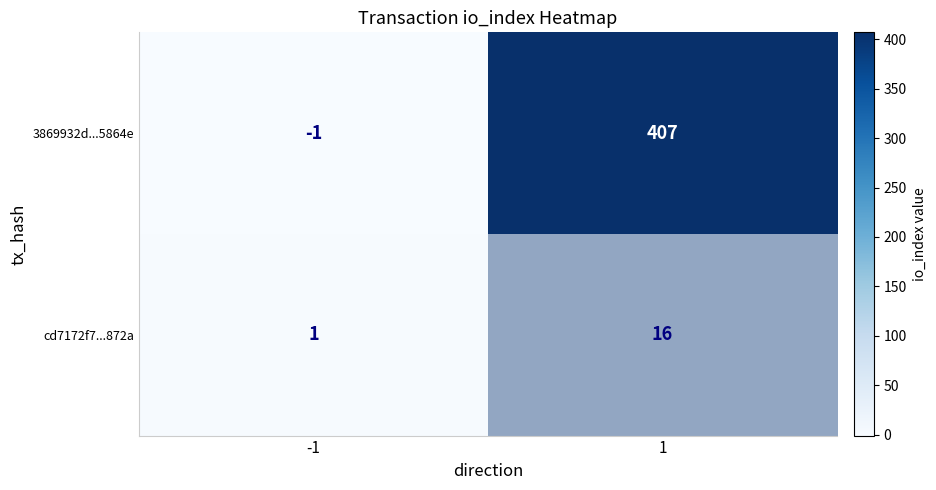

What is the greatest value displayed?

407.0